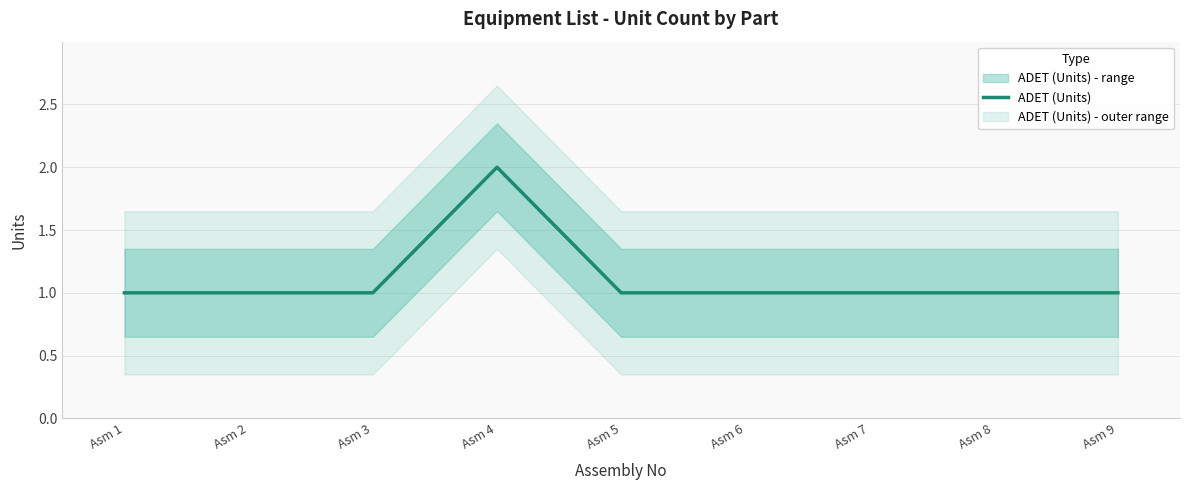

List the labels in order of value, smallest first.

Asm 1, Asm 2, Asm 3, Asm 5, Asm 6, Asm 7, Asm 8, Asm 9, Asm 4